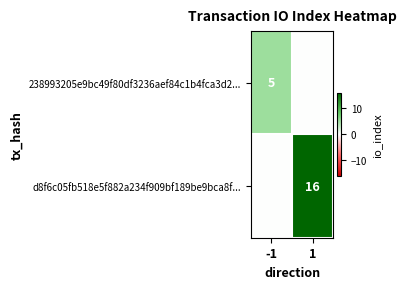

The d8f6c05fb518e5f882a234f909bf189be9bca8f... series shows 7 at 1. True or false?

False